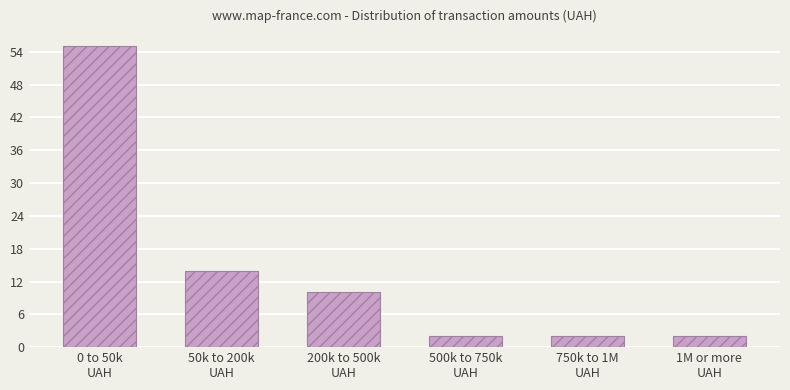

Reading right to left, list all the values displayed in this chart.

2	2	2	10	14	55